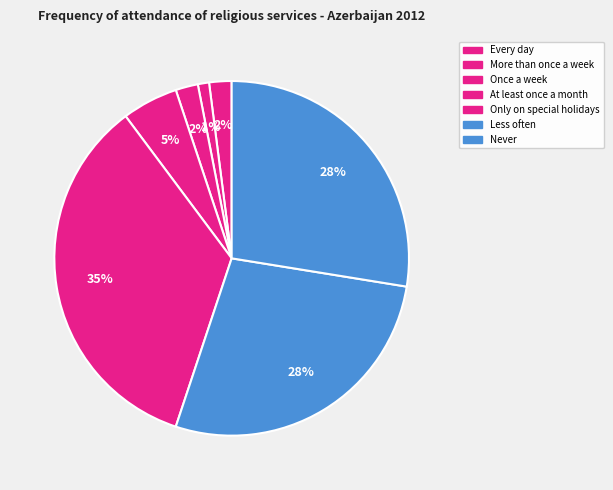

Is it true that Never is 19% of the pie?

False